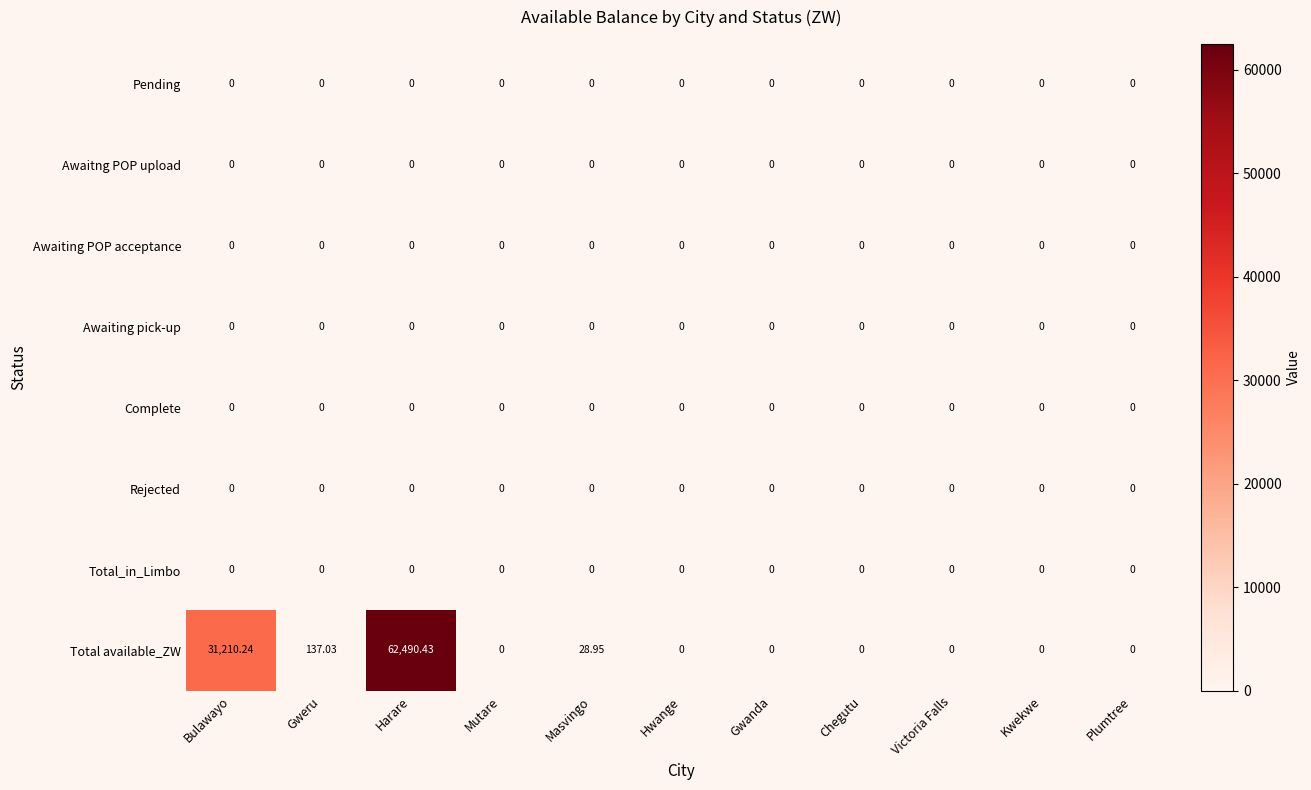

Which series has the largest range (max minus min)?

Total available_ZW